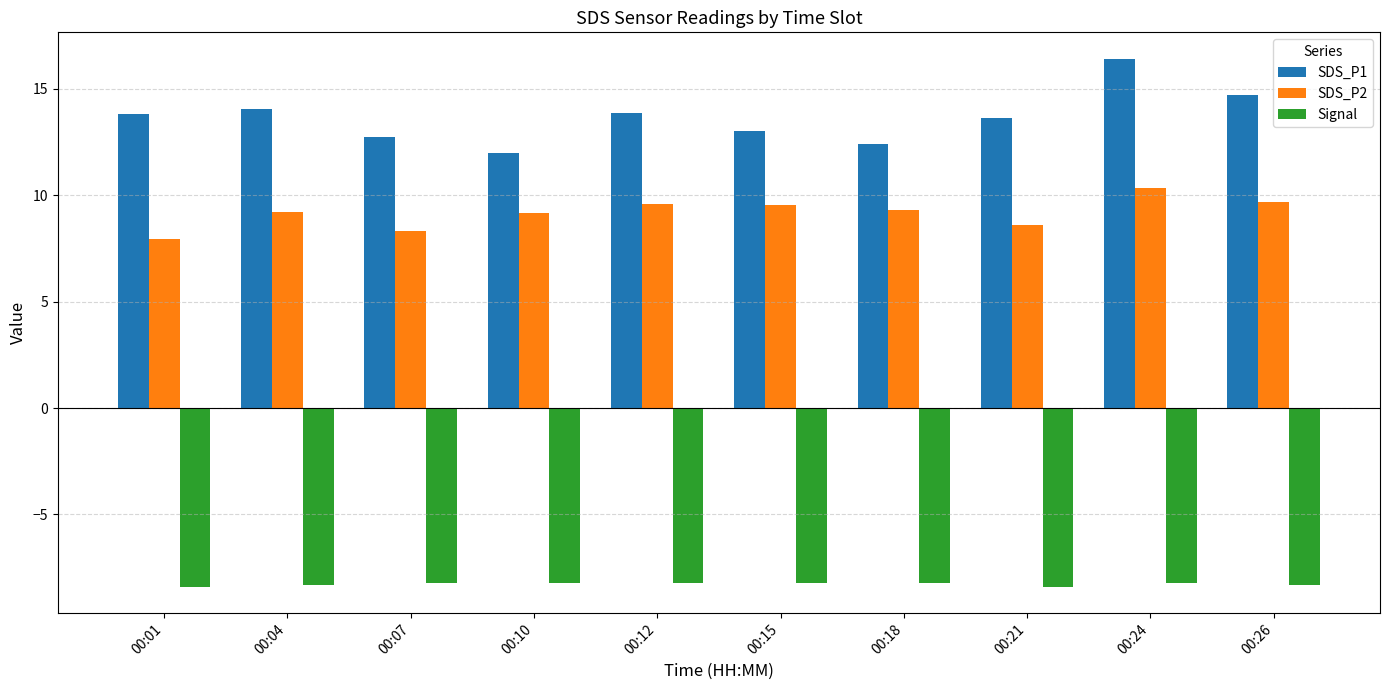

At how many categories does at least one series exceed 11?

10